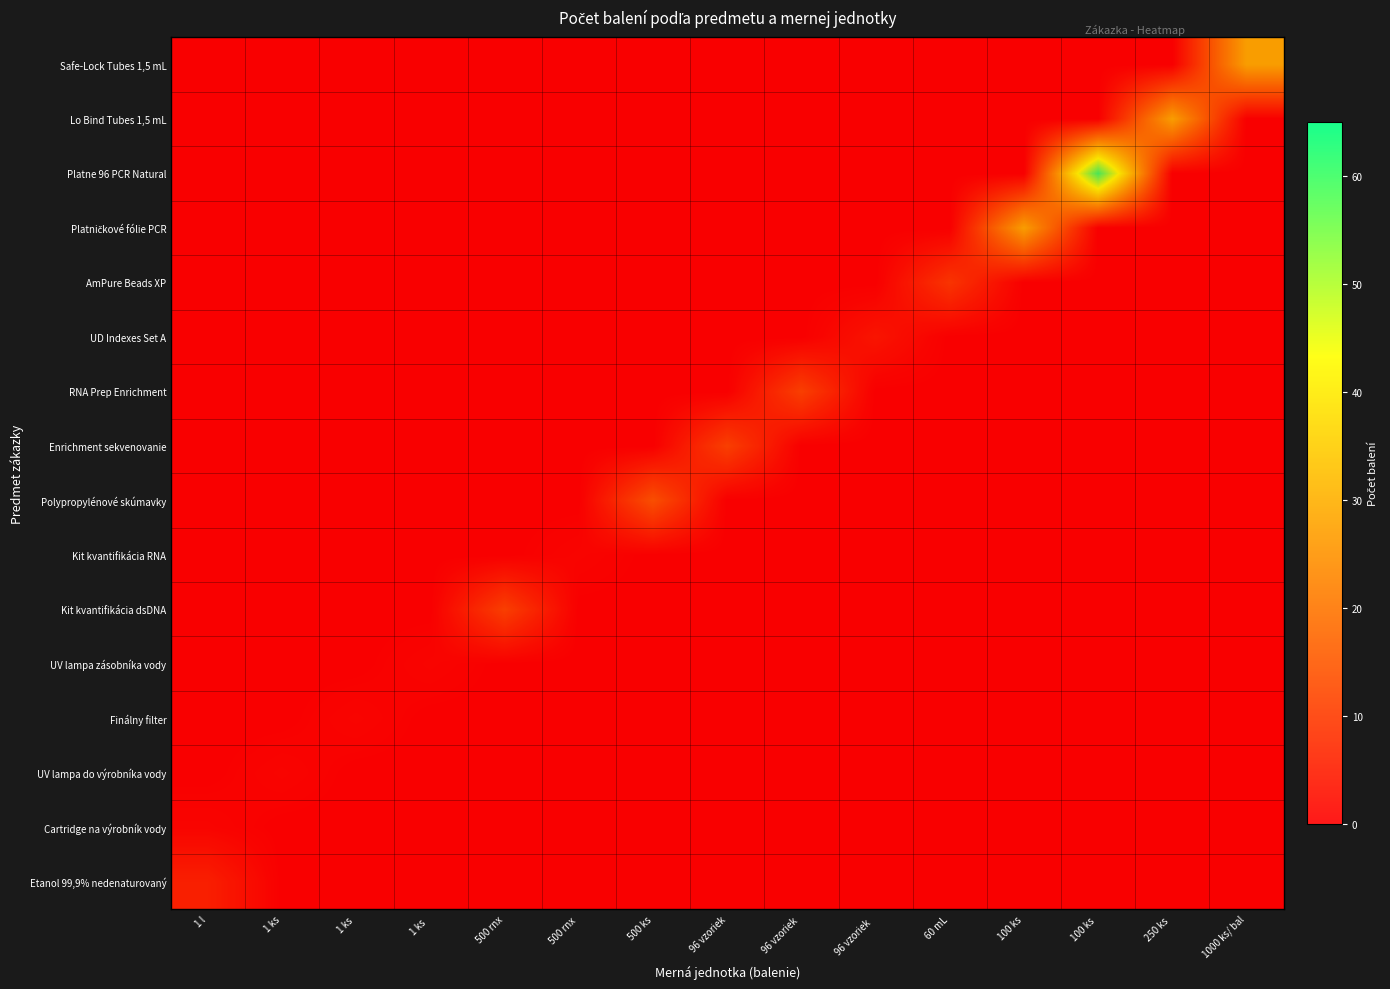

What is the average value of the Safe-Lock Tubes 1,5 mL series?

2